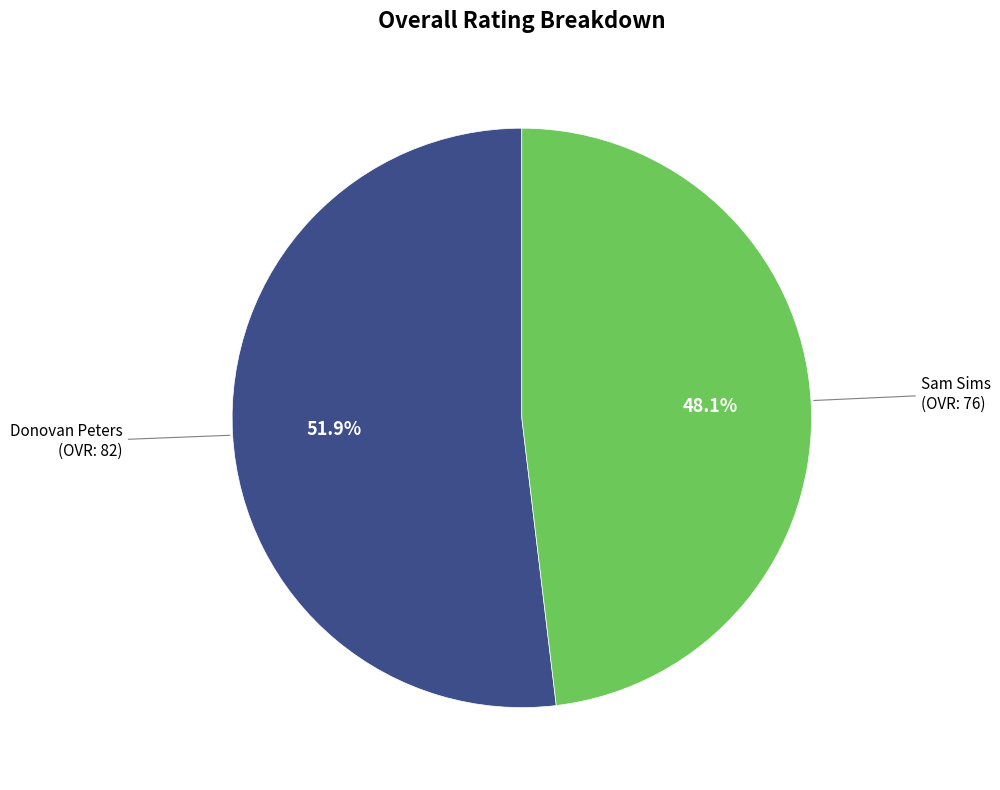

Does any single category account for the majority?

Yes